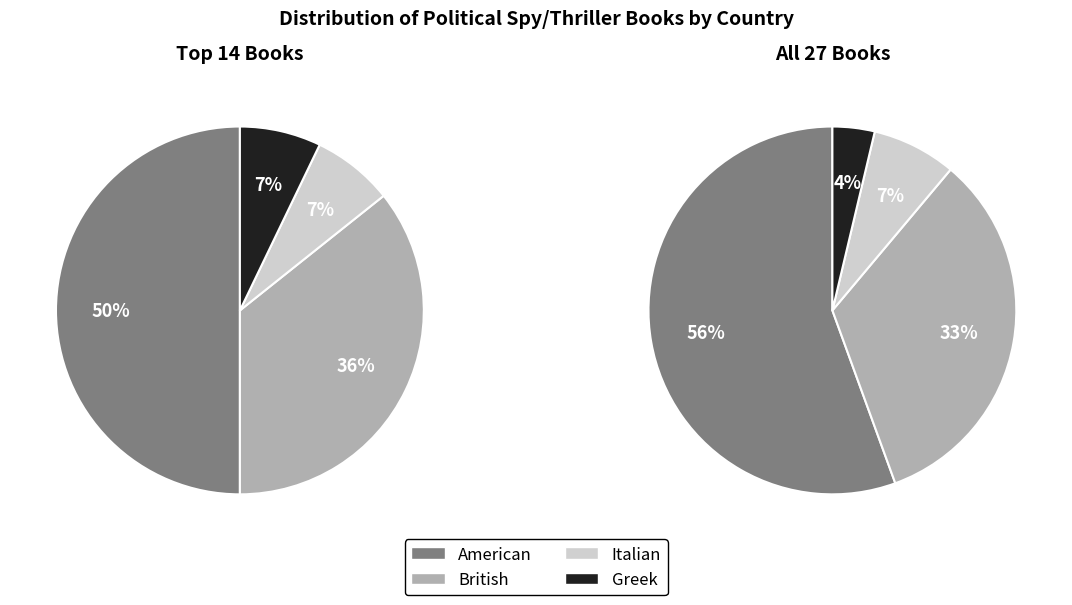

What percentage is NOT represented by Greek?

96.3%